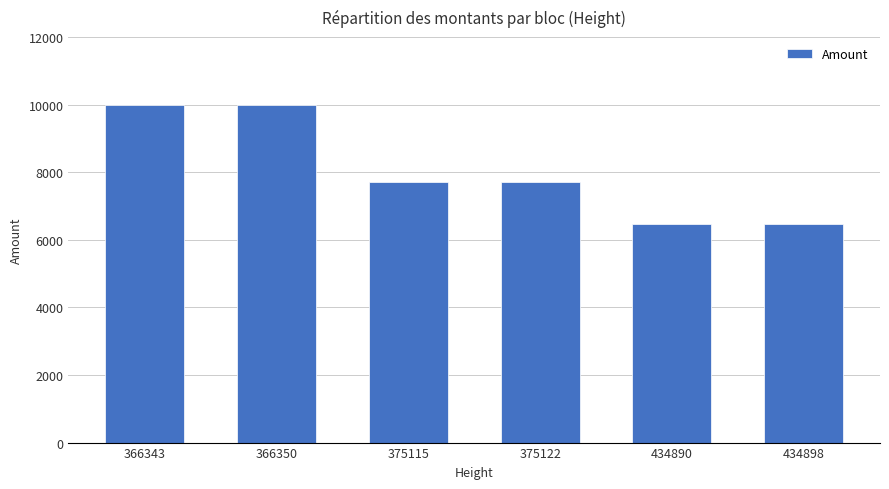

What is the approximate value at 434890?

6455.0